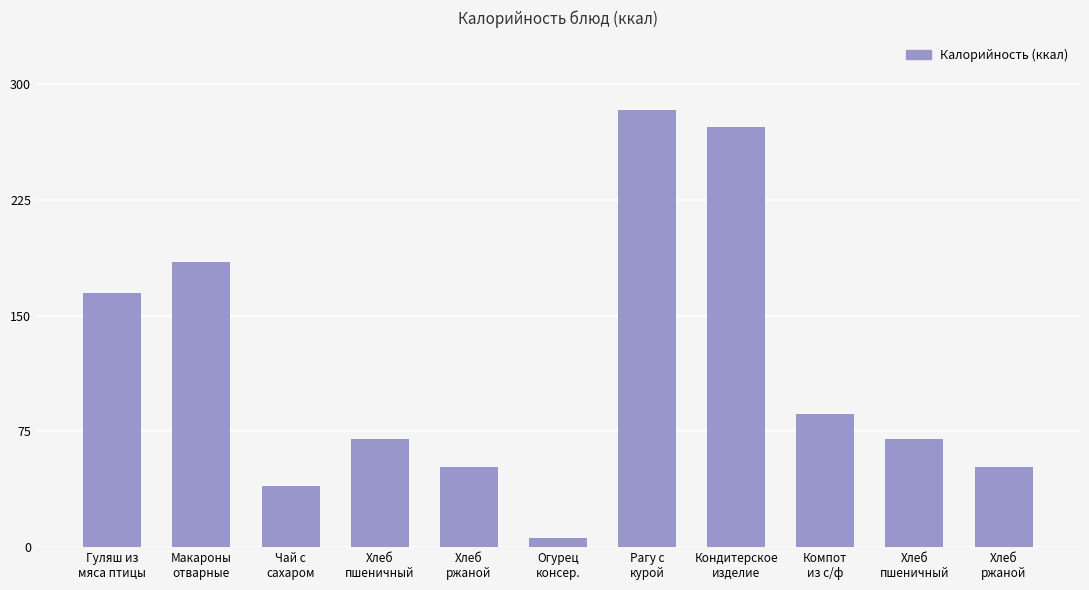

How many bars are there in total?

11